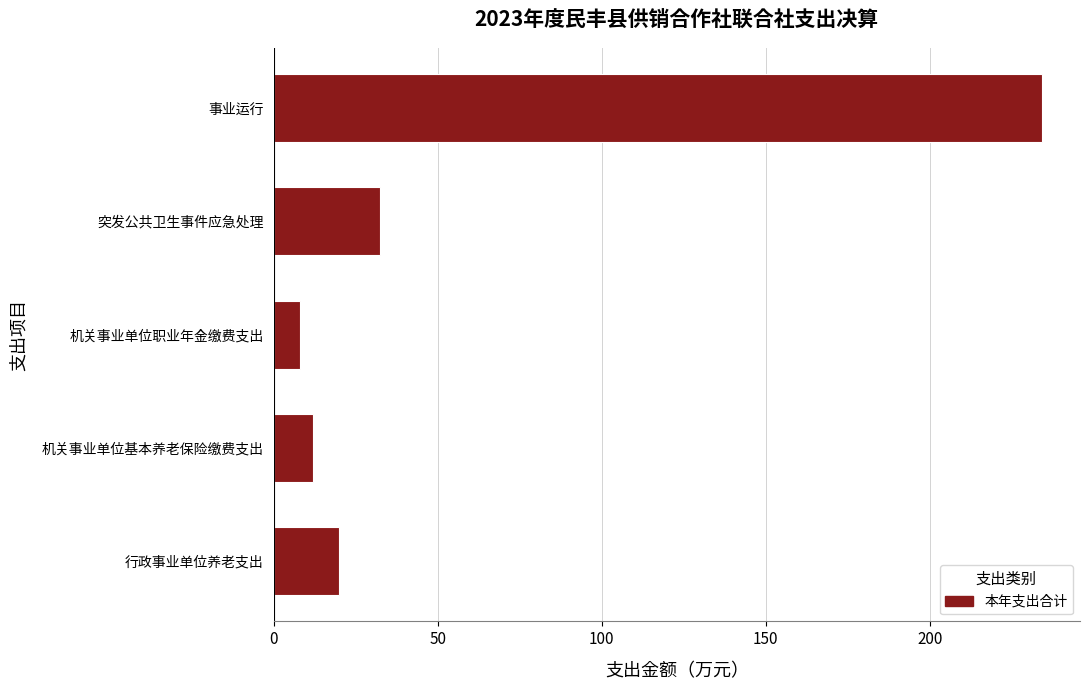

What is the difference between the maximum and second lowest values?

222.1